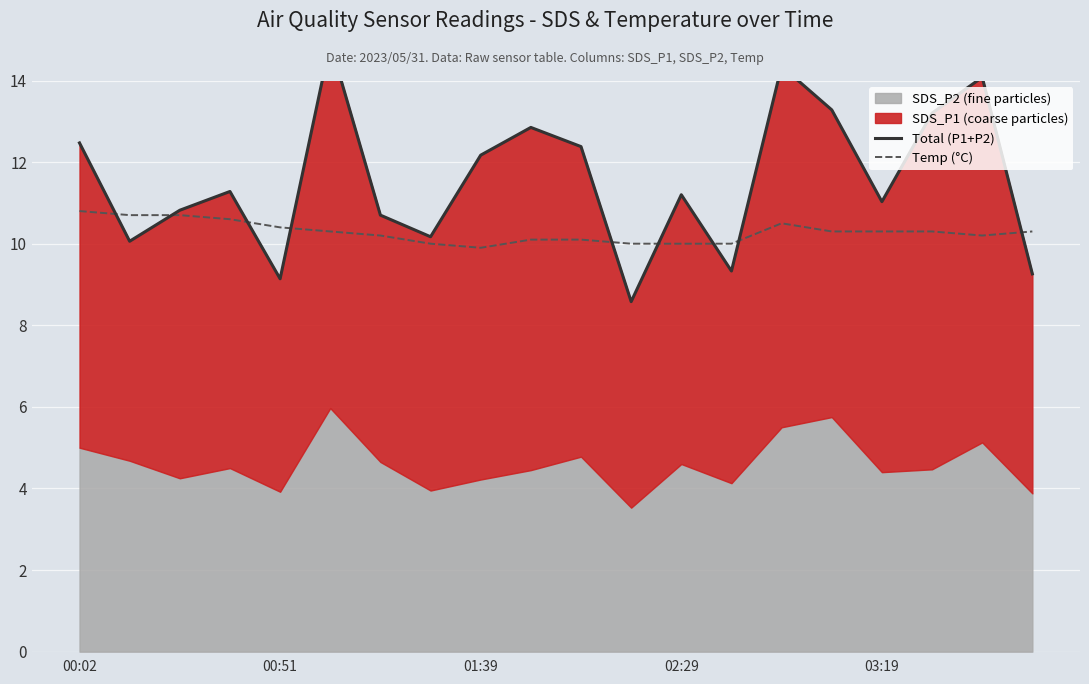

What is the minimum value for Temp (°C)?

9.9